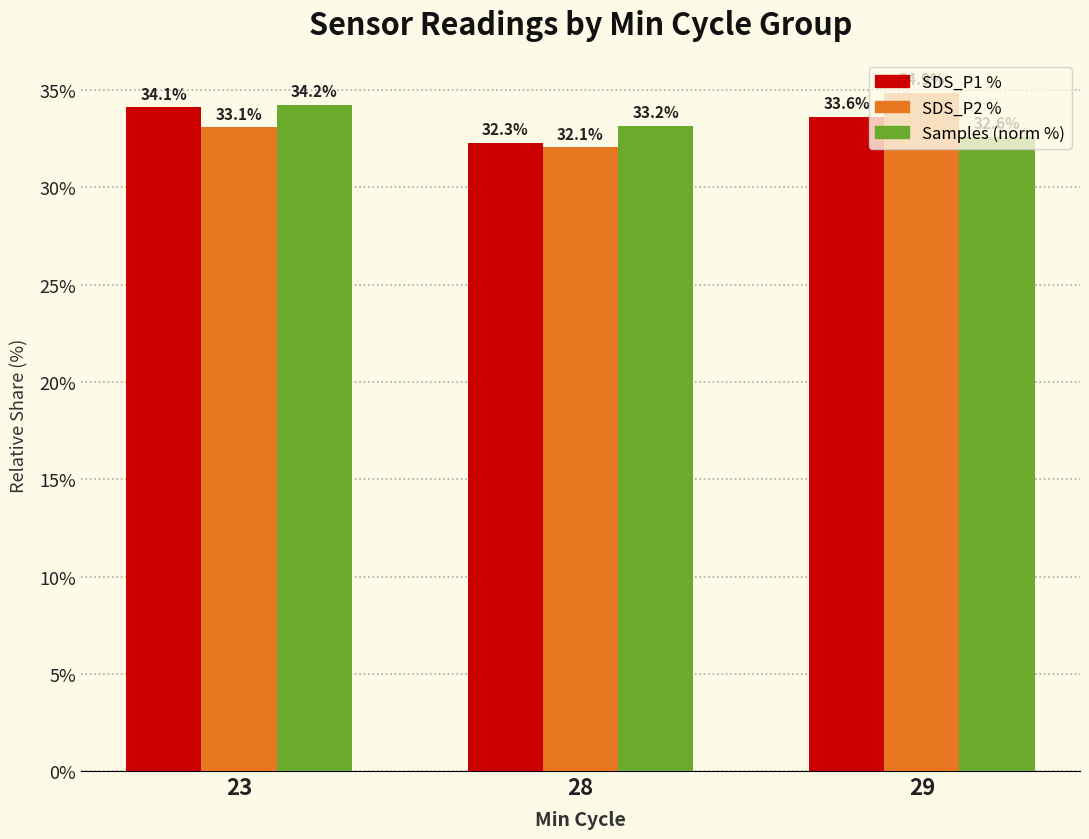

Reading left to right, extract all data points from this chart.

SDS_P1 %: 23=34.1	28=32.3	29=33.6
SDS_P2 %: 23=33.1	28=32.1	29=34.9
Samples (norm %): 23=34.2	28=33.2	29=32.6